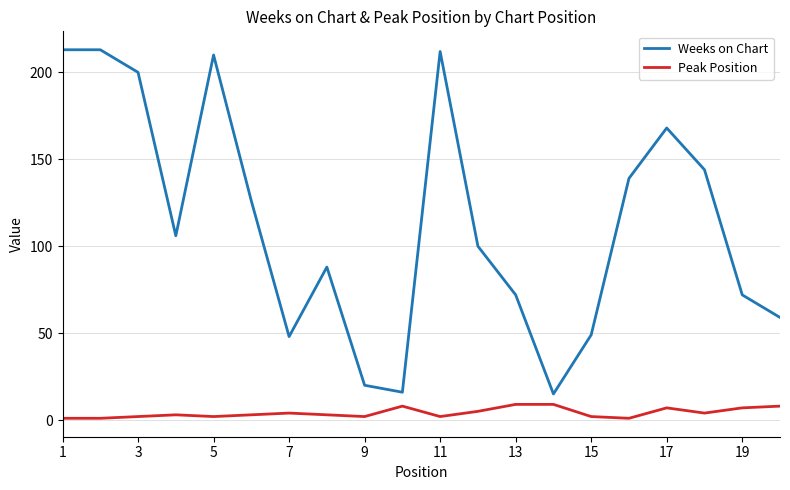

True or false: Weeks on Chart and Peak Position intersect in this chart.

False